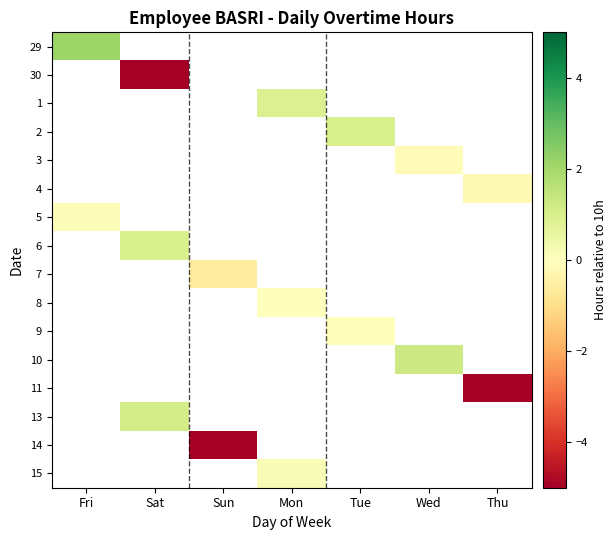

What is the maximum value shown in the chart?

2.1